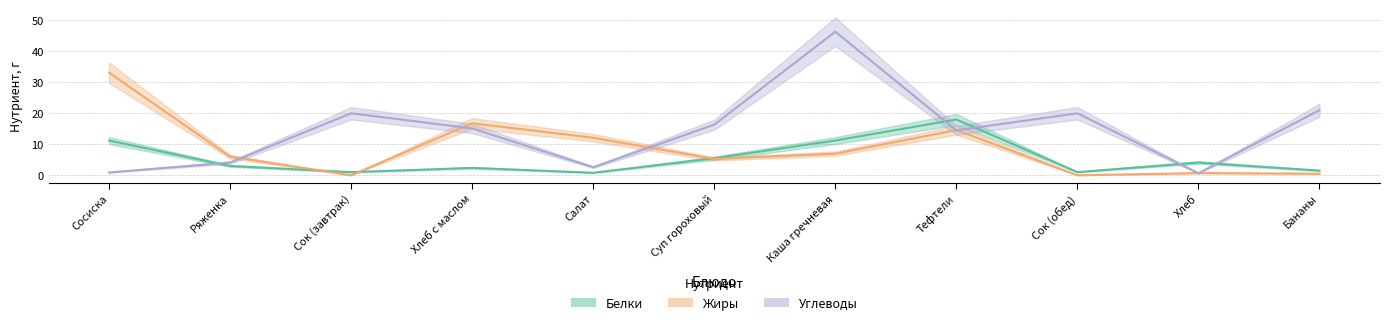

List the labels in order of Жиры value, largest first.

Сосиска, Хлеб с маслом, Тефтели, Салат, Каша гречневая, Ряженка, Суп гороховый, Хлеб, Бананы, Сок (завтрак), Сок (обед)